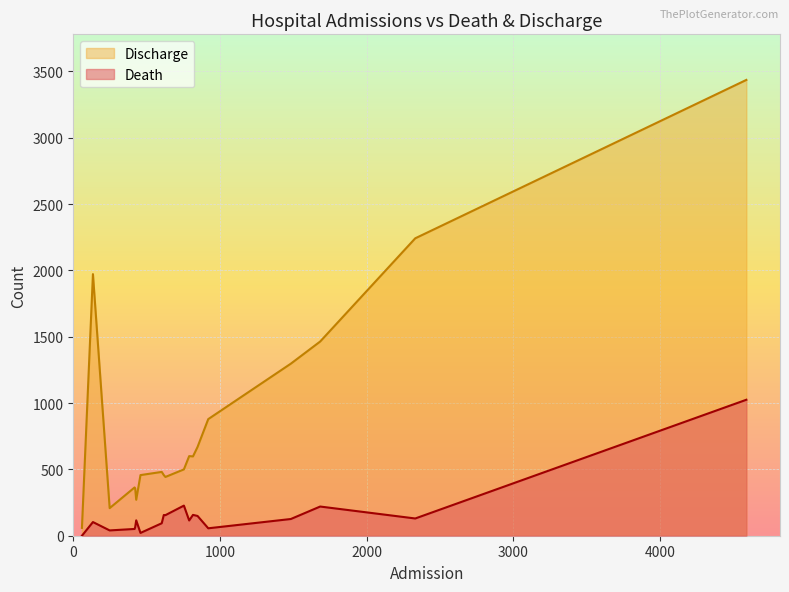

Rank the series by their maximum value, from lowest to highest.

Death, Discharge